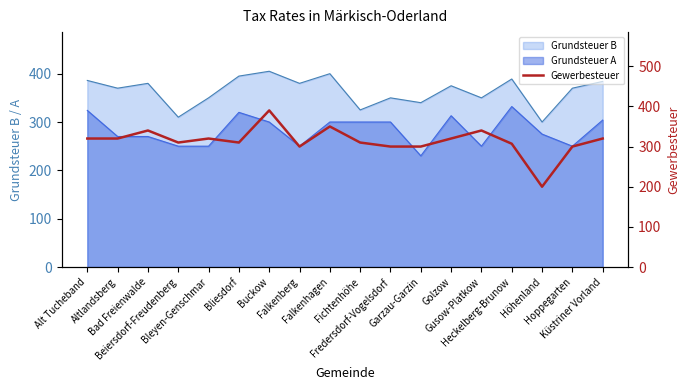

The chart shows a value of 310 at Bliesdorf. True or false?

True